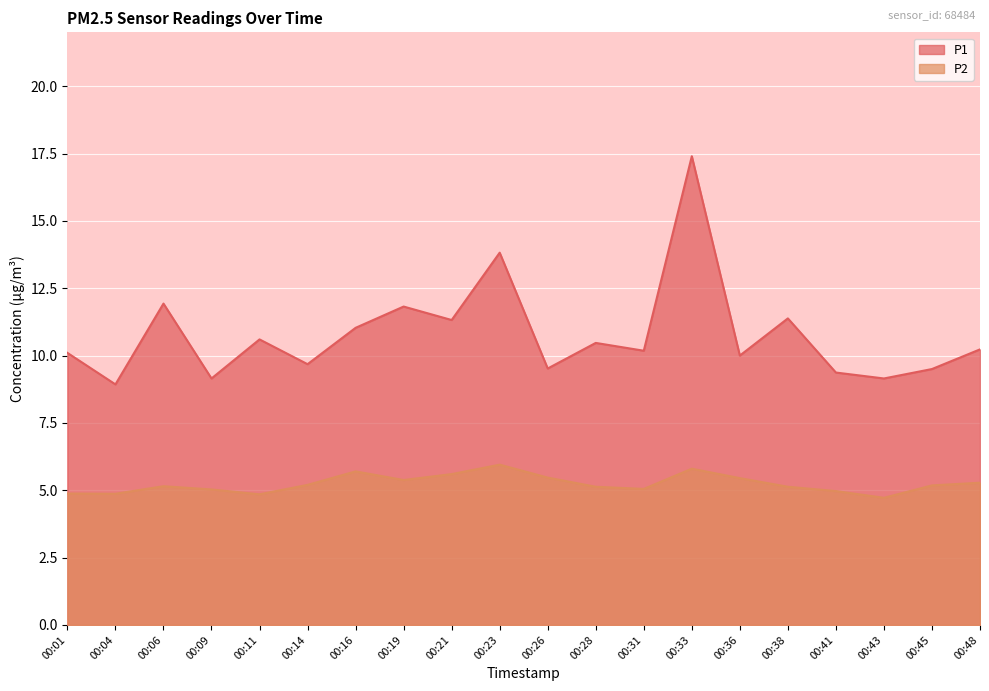

At how many categories does at least one series exceed 15?

1